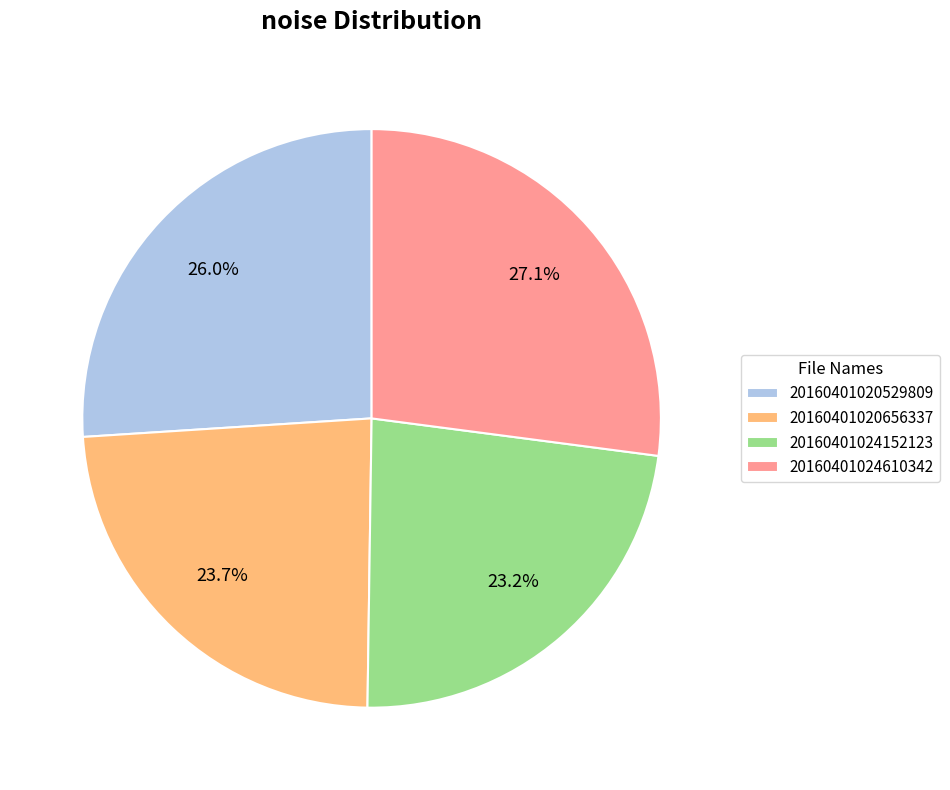

Between 20160401020656337 and 20160401024152123, which is larger?

20160401020656337